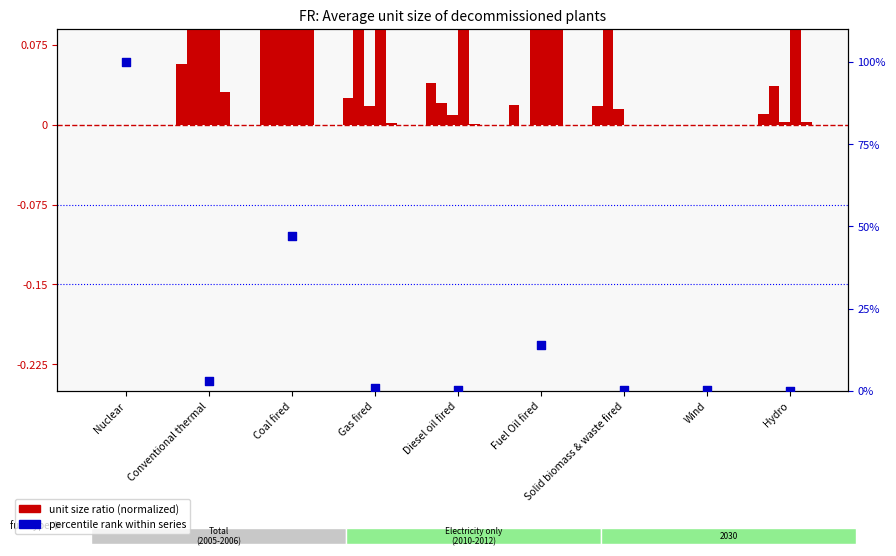

At how many categories does at least one series exceed 48?

1